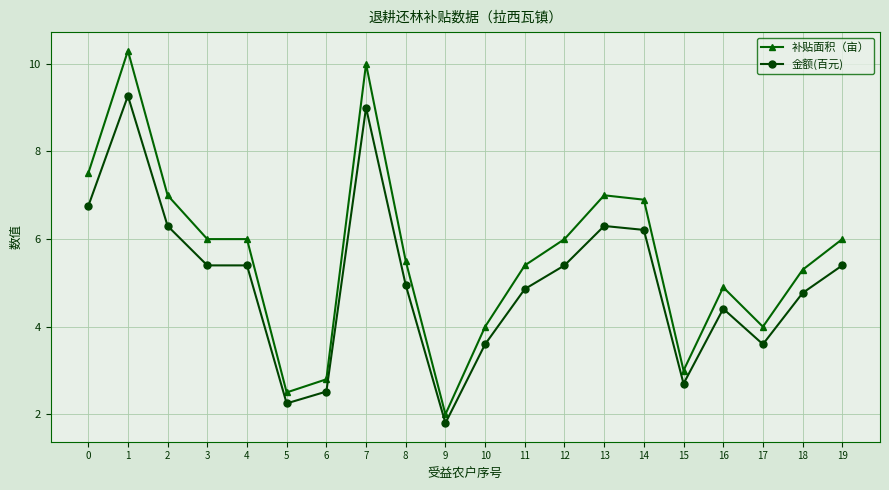

How many values in the 补贴面积（亩） series are below 6?

10